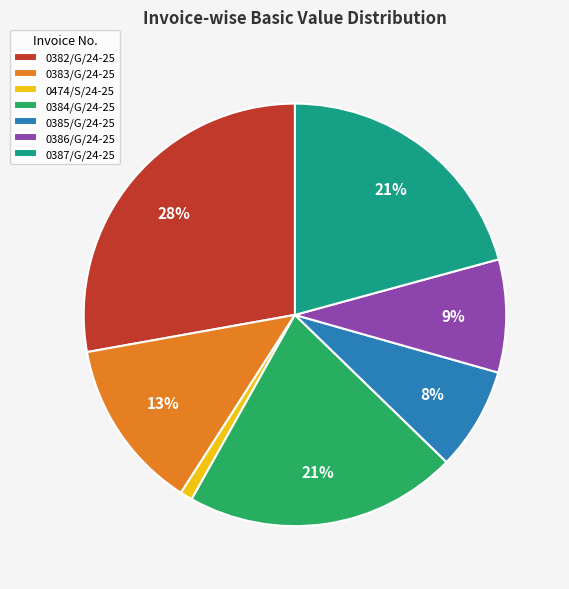

Do 0474/S/24-25 and 0382/G/24-25 together represent more than half of the pie?

No